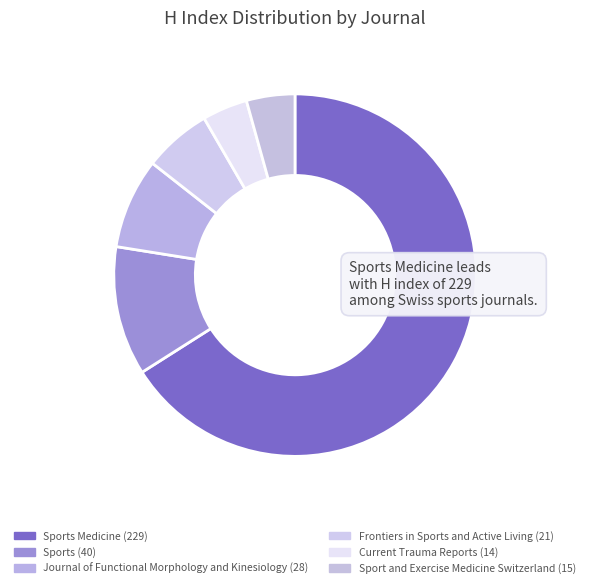

To the nearest percent, what is the average slice percentage?

17%